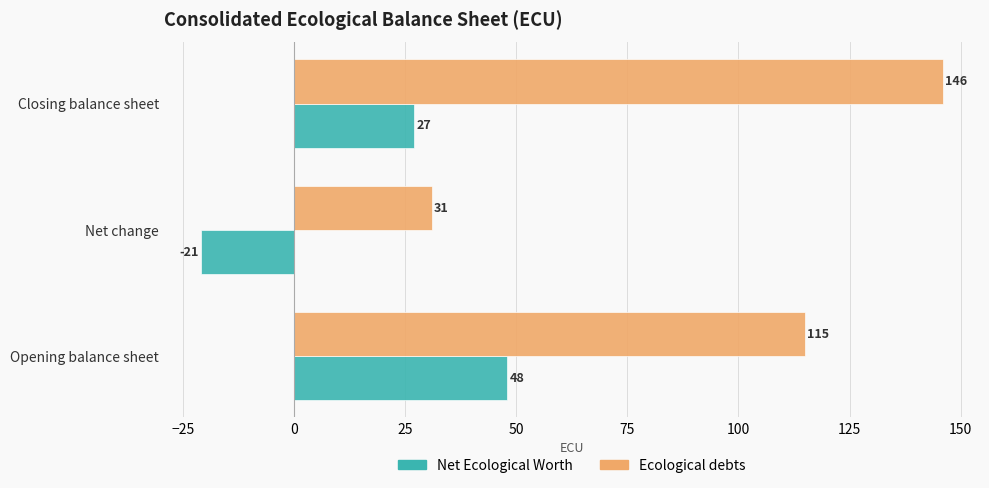

List the series in order of their overall mean, highest first.

Ecological debts, Net Ecological Worth